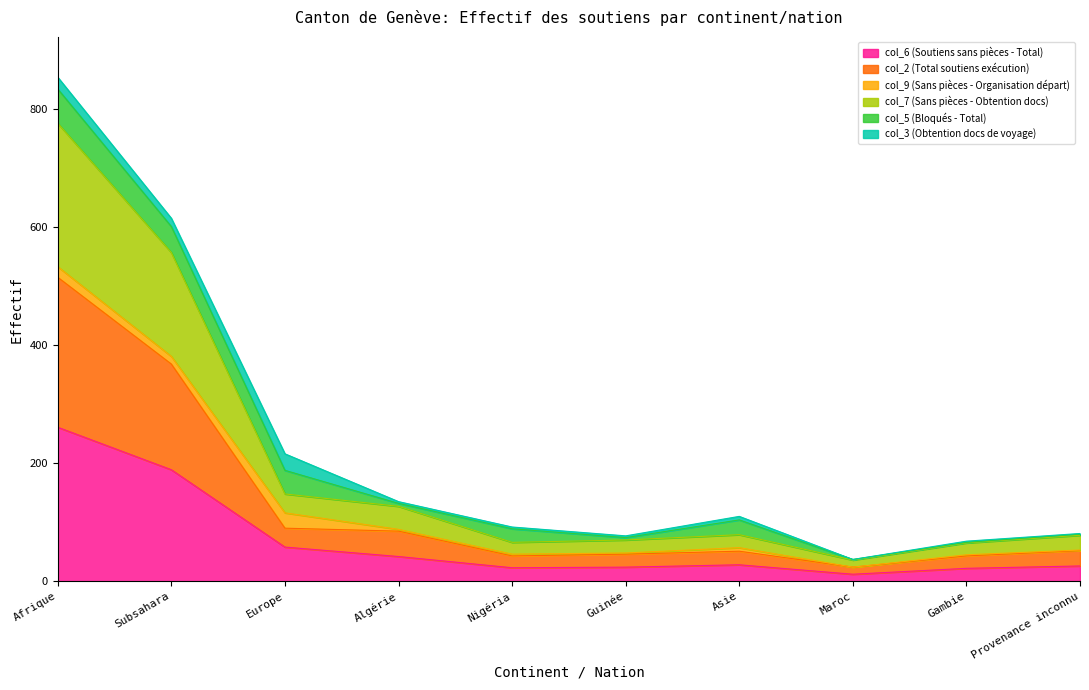

How many interior local valleys does the col_2 (Total soutiens exécution) series have?

2